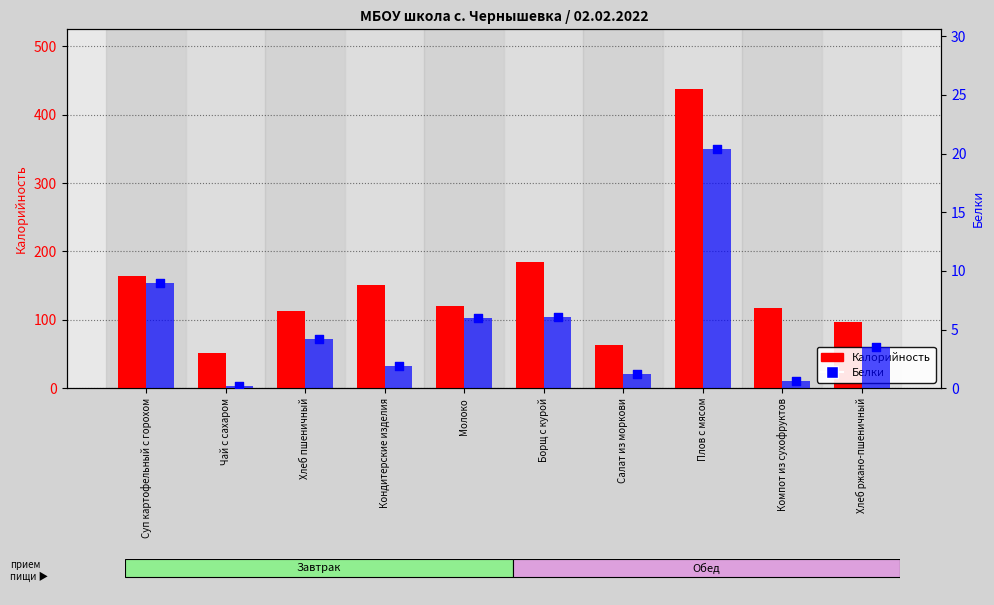

Which series has the largest Y range (max minus min)?

Калорийность